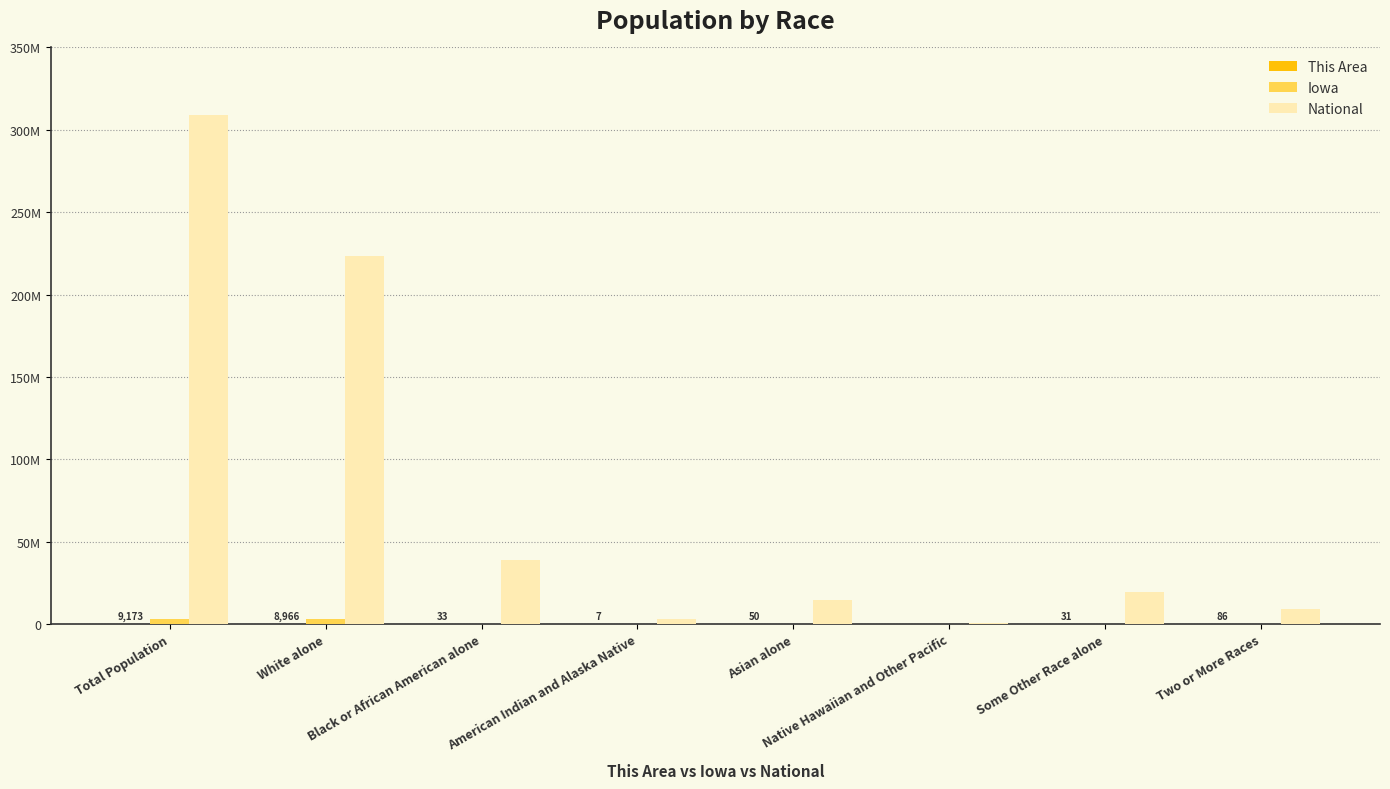

What is the average value of the Iowa series?

761589